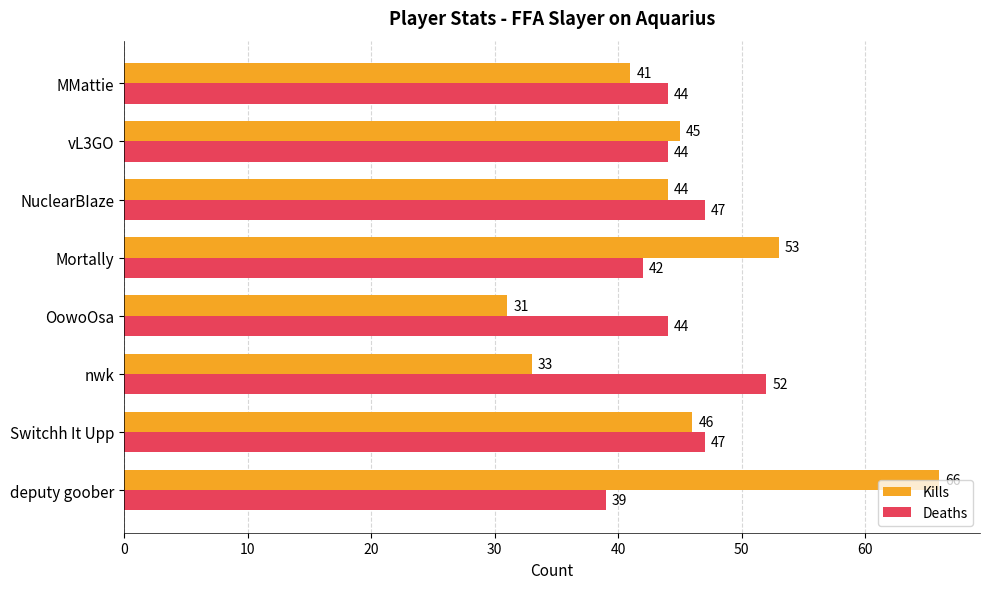

What is the difference between the second highest and second lowest values in the Kills series?

20